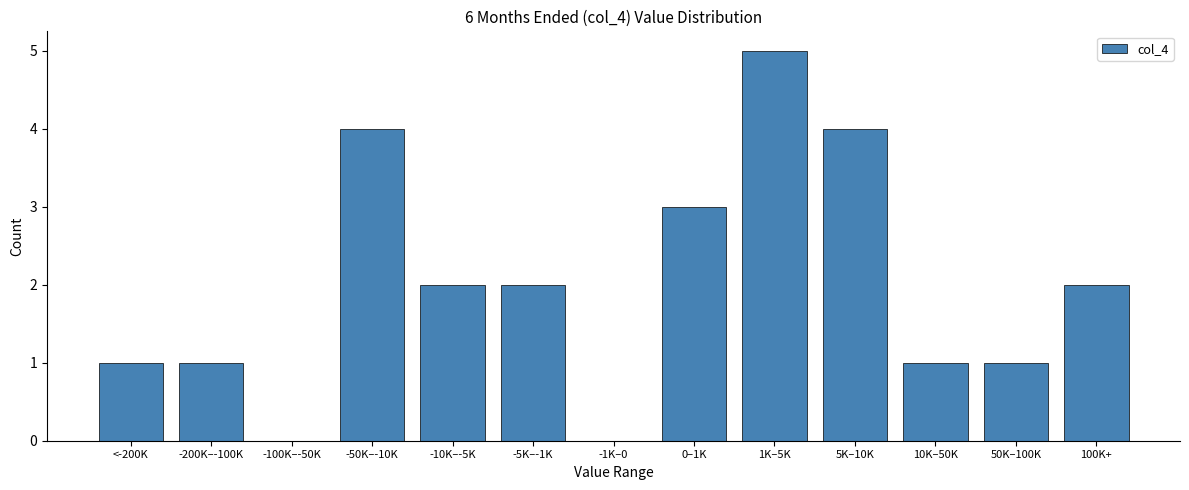

Reading left to right, transcribe all the data shown in this chart.

<-200K=1	-200K–-100K=1	-100K–-50K=0	-50K–-10K=4	-10K–-5K=2	-5K–-1K=2	-1K–0=0	0–1K=3	1K–5K=5	5K–10K=4	10K–50K=1	50K–100K=1	100K+=2